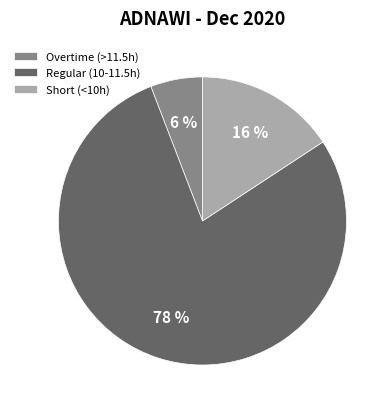

Count the number of slices in the pie.

3